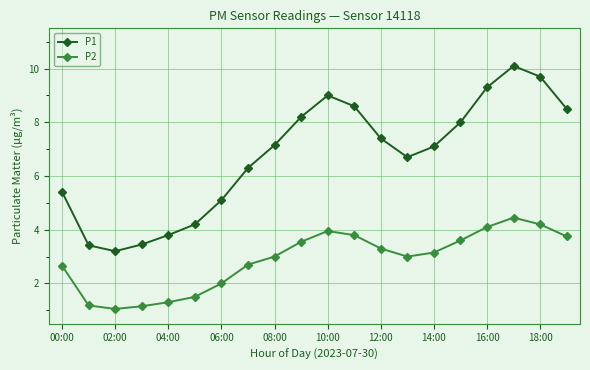

What is the smallest value displayed?

1.1